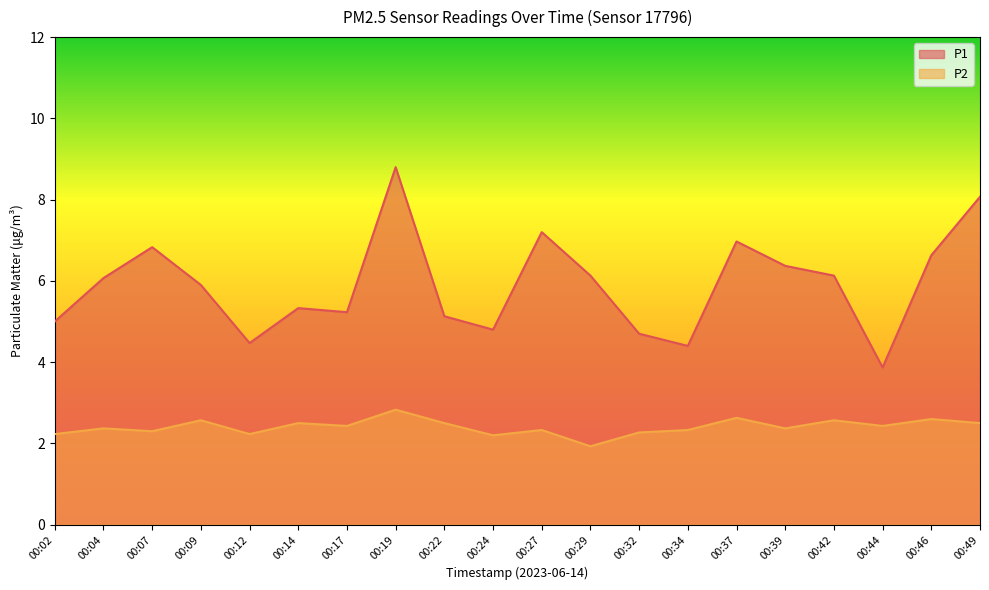

At 00:22, list the series in order from smallest to largest.

P2, P1